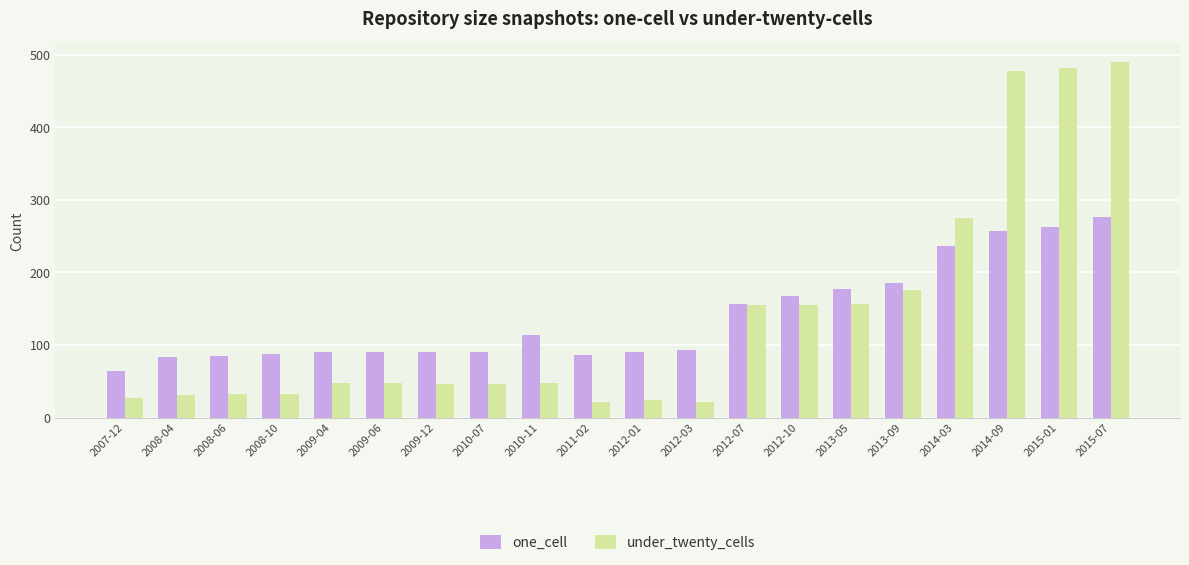

Where is under_twenty_cells nearest to the value 256?

2014-03